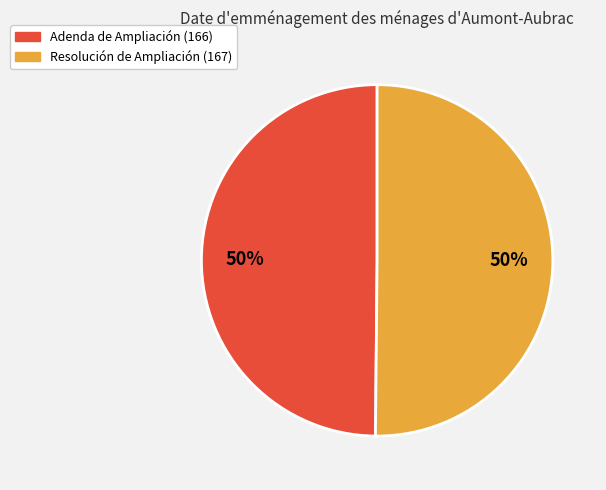

True or false: Adenda de Ampliación accounts for 50% of the total.

True